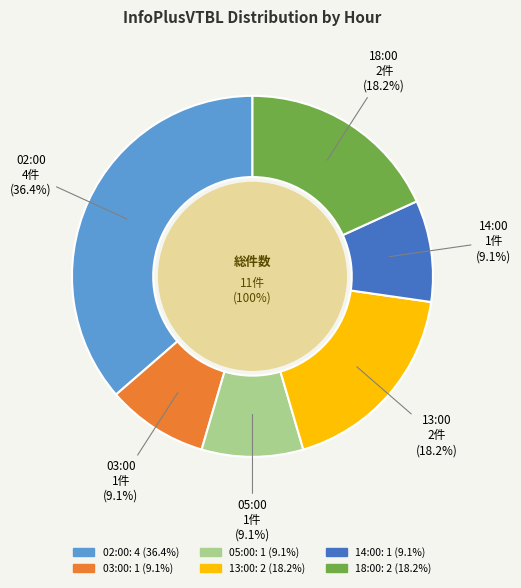

Which slice is the smallest?

03:00